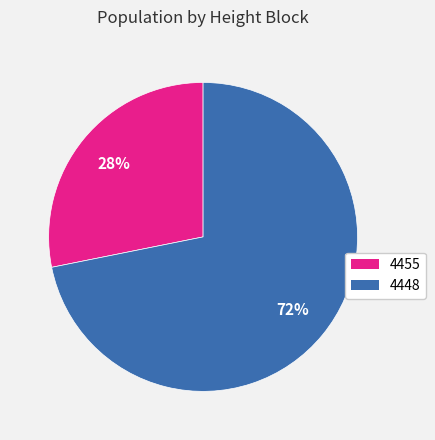

What is the ratio of the value at 4448 to the value at 4455?

2.6